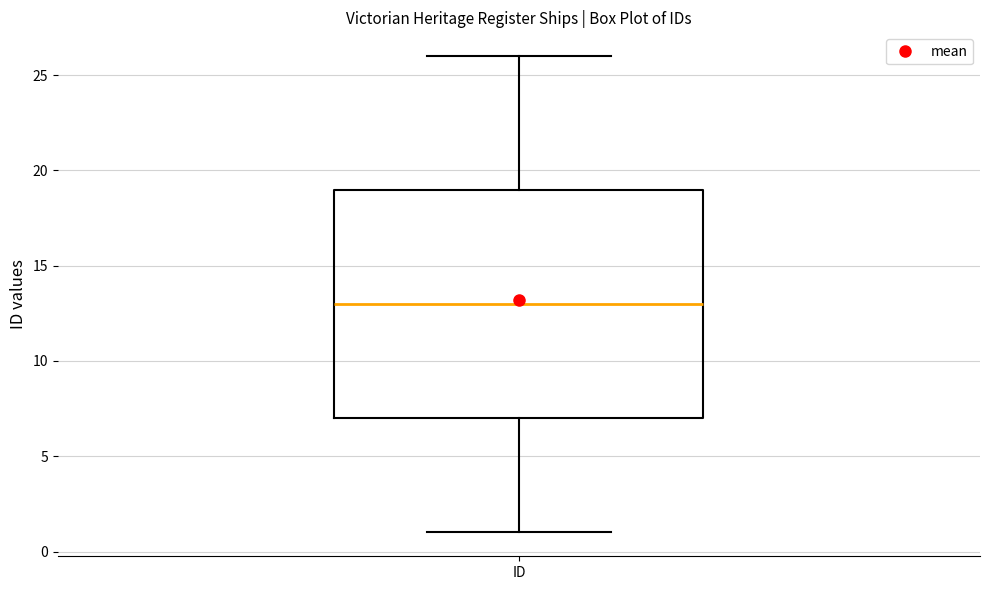

Transcribe this box plot: give where the median line is, the range the box spans, and where the two whiskers end, as read against the y-axis. The values are not printed on the chart, so give them approximately, as read against the axis.

median 13, box 7 to 19, whiskers 1 to 26